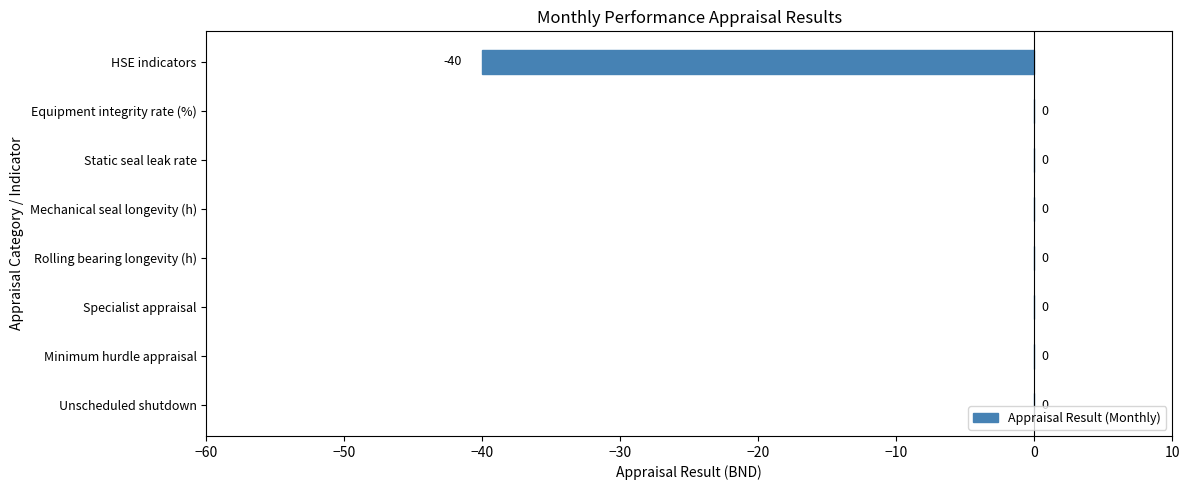

What is the sum of all values?

-40